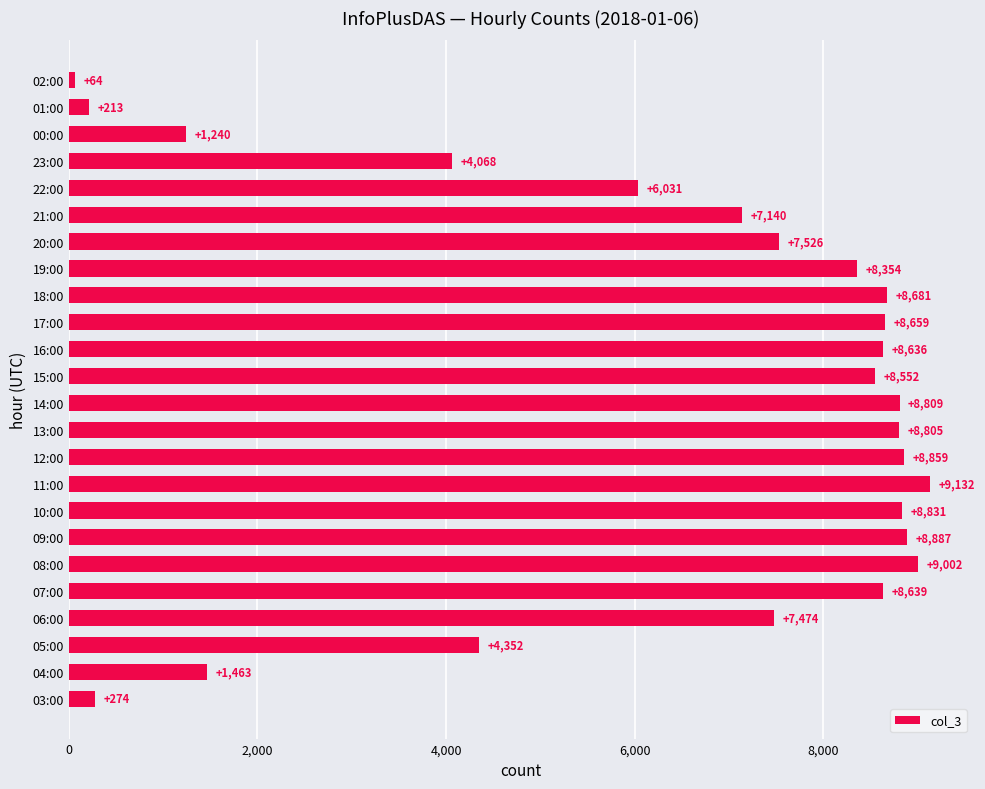

Read the value at 02:00.

64